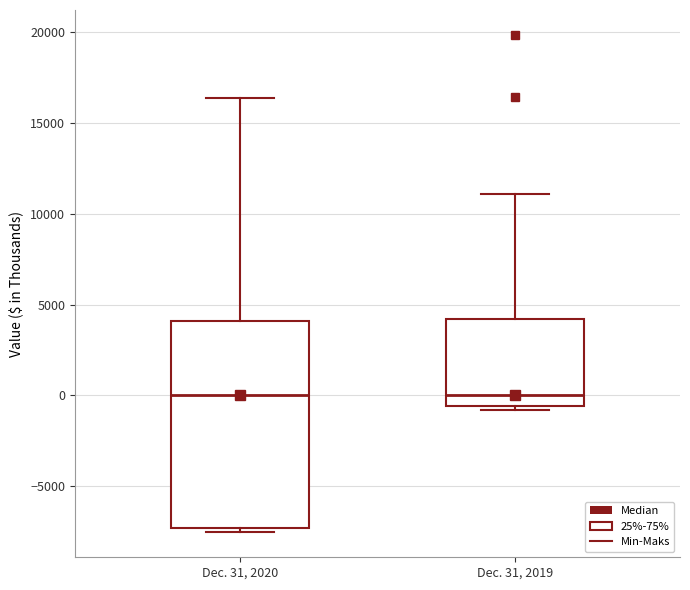

Where is the upper edge of the box for Dec. 31, 2020 on the y-axis? The values are not printed on the chart, so give them approximately, as read against the axis.

4000